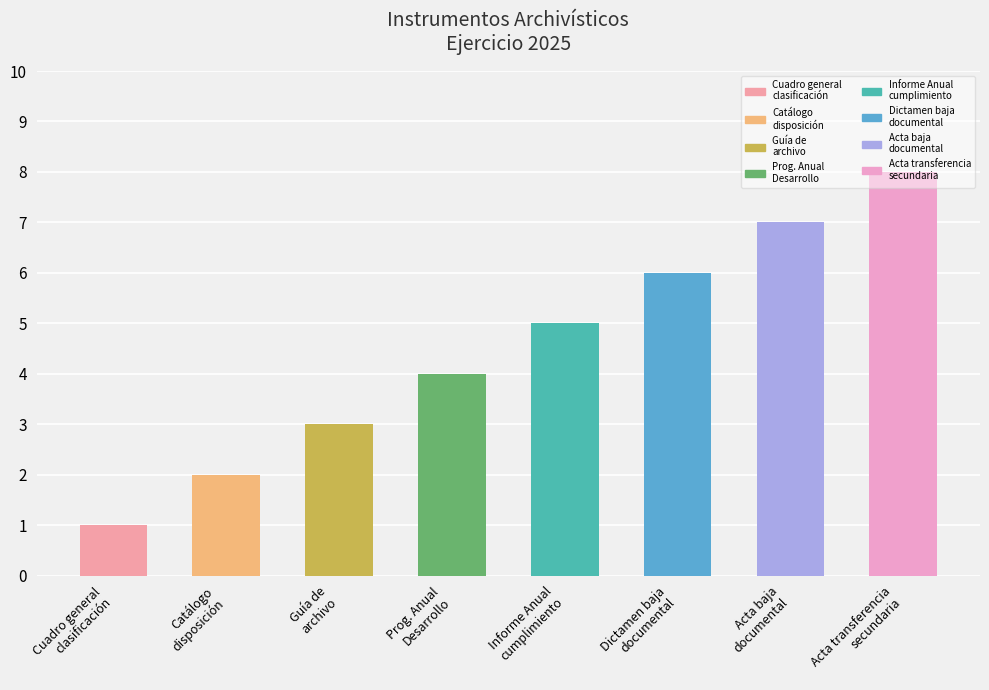

What is the maximum value shown in the chart?

8